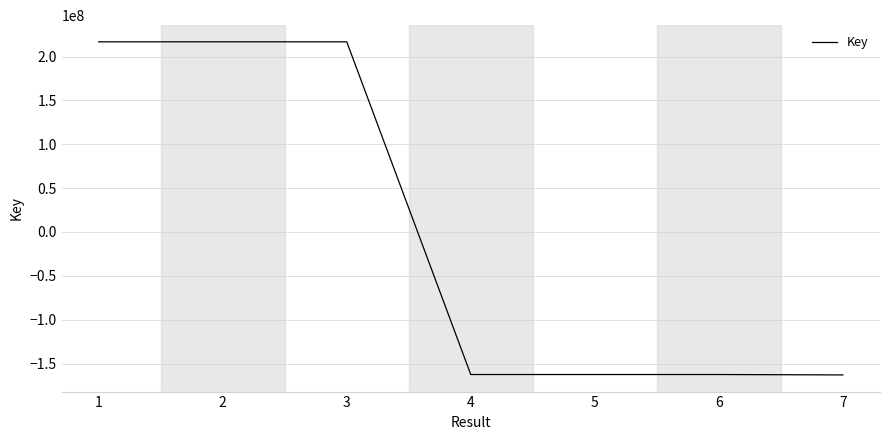

What is the approximate value at 2?

216761216.9